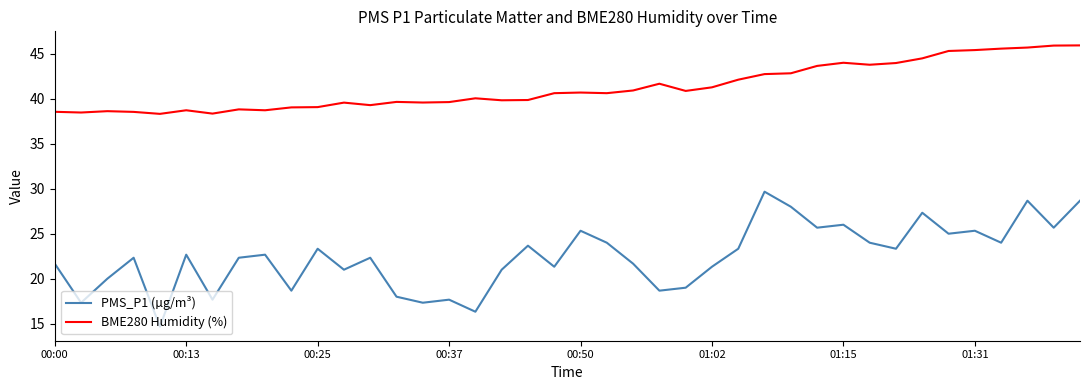

What is the difference between the maximum and minimum values in the BME280 Humidity (%) series?

7.6